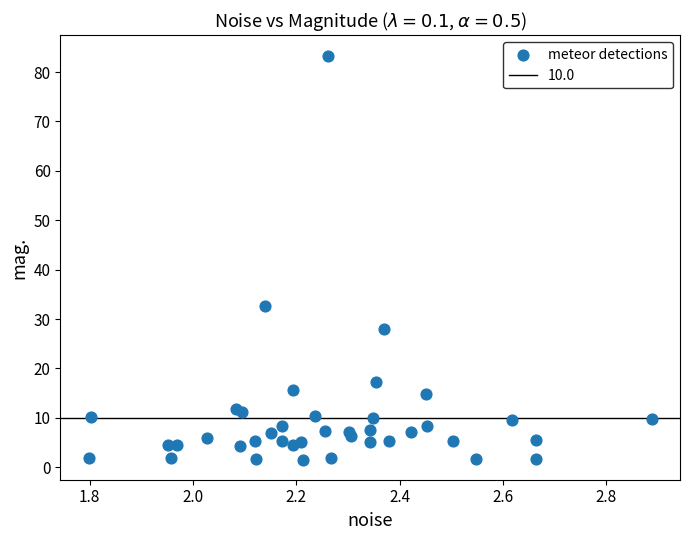

What Y value in the scatter plot is closest to 42?

32.6